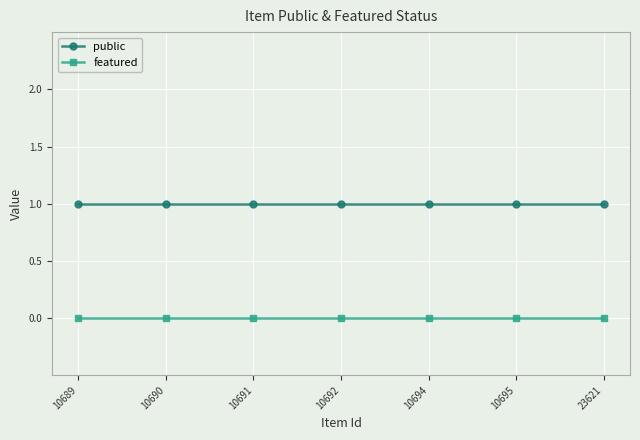

Reading right to left, list all the values displayed in this chart.

public: 23621=1	10695=1	10694=1	10692=1	10691=1	10690=1	10689=1
featured: 23621=0	10695=0	10694=0	10692=0	10691=0	10690=0	10689=0